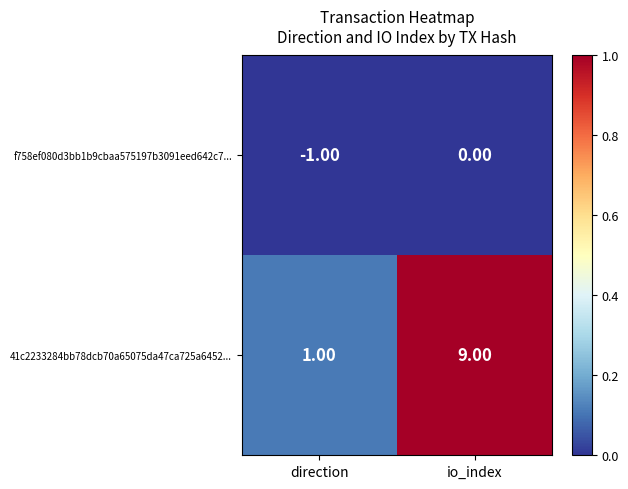

At how many categories does at least one series exceed 3?

1